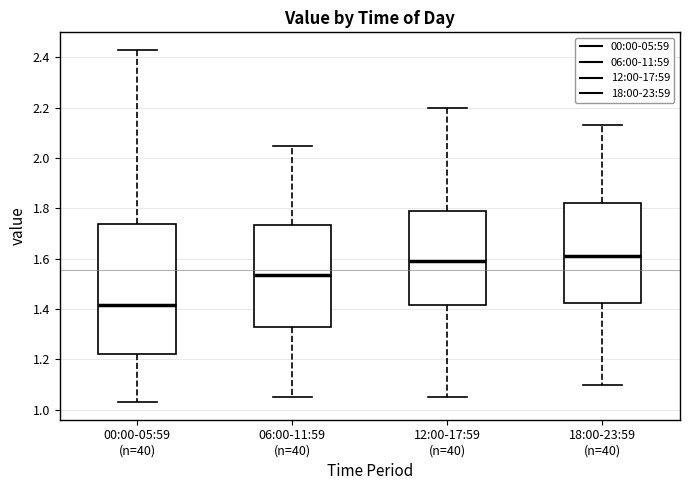

Where does the median line of the box for 18:00-23:59 (n=40) sit on the y-axis? The values are not printed on the chart, so give them approximately, as read against the axis.

1.62